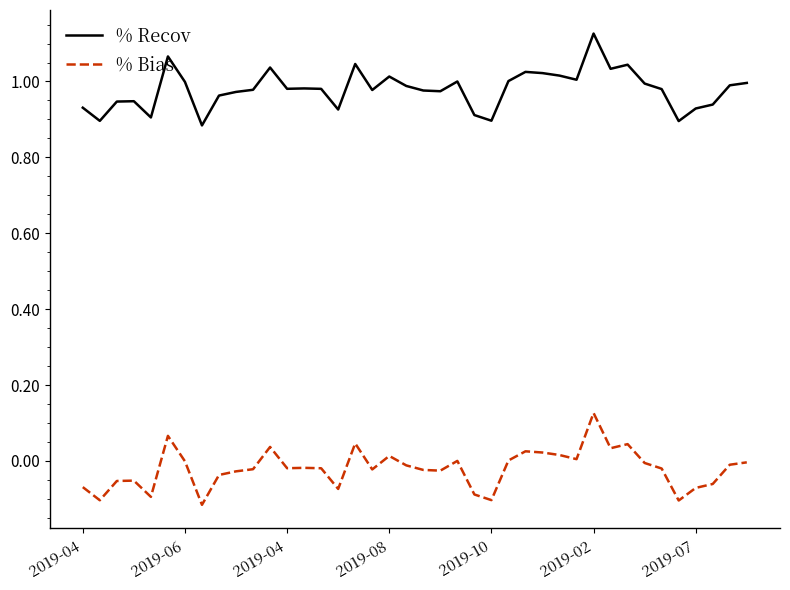

Which series has the largest total across all categories?

% Recov